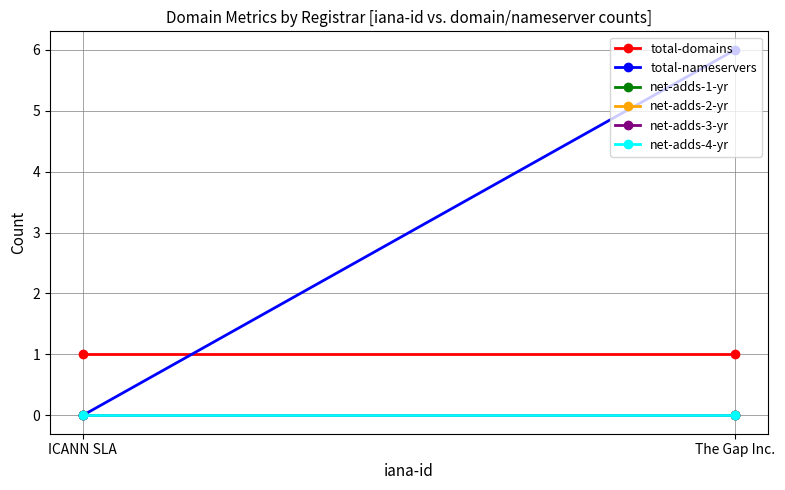

The total-nameservers series shows 3 at The Gap Inc.. True or false?

False